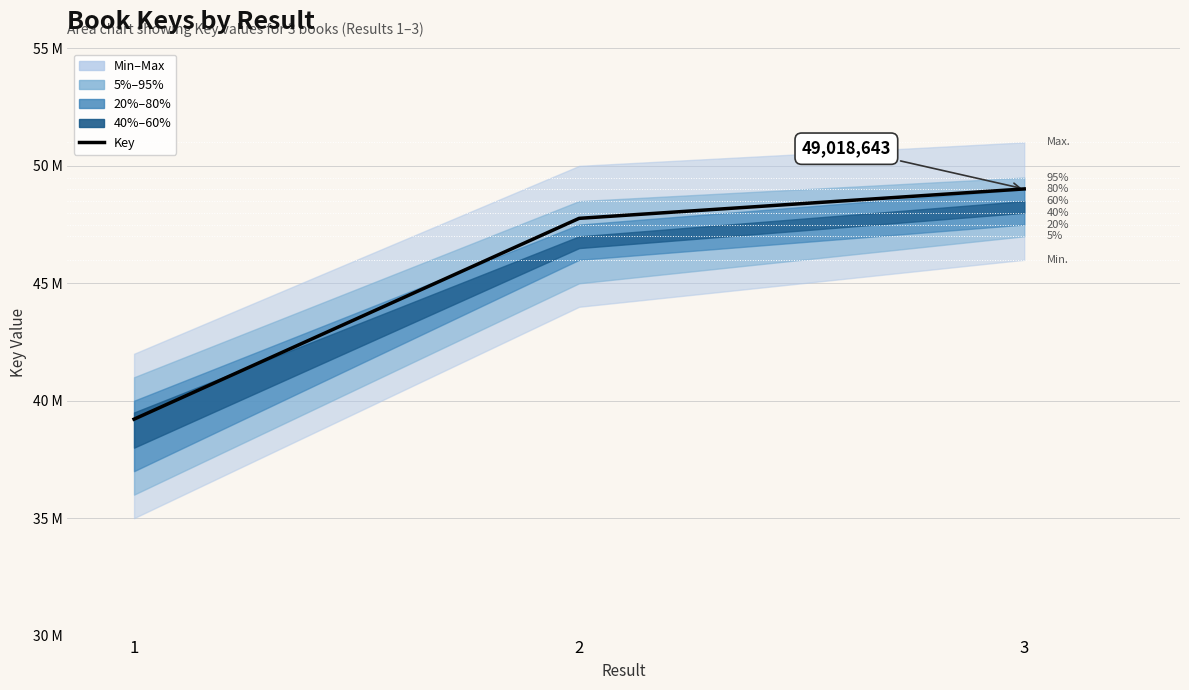

Reading left to right, list all the values displayed in this chart.

1=39214697	2=47765789	3=49018643